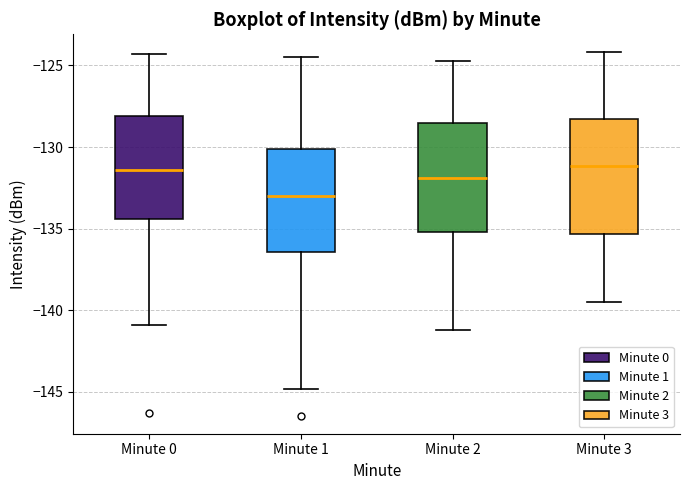

Reading left to right, transcribe this box plot: for each box, give where its median line is, the range the box spans, and where its two whiskers end, as read against the y-axis. The values are not printed on the chart, so give them approximately, as read against the axis.

Minute 0: median -131.5, box -134.5 to -128.0, whiskers -141.0 to -124.5
Minute 1: median -133.0, box -136.5 to -130.0, whiskers -145.0 to -124.5
Minute 2: median -132.0, box -135.0 to -128.5, whiskers -141.0 to -124.5
Minute 3: median -131.0, box -135.5 to -128.5, whiskers -139.5 to -124.0